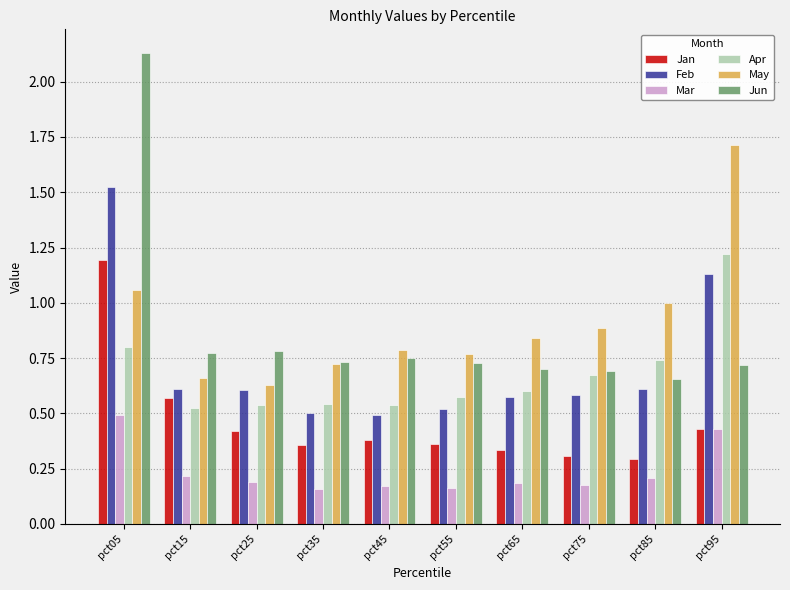

At which category is the sum across all series the highest?

pct05